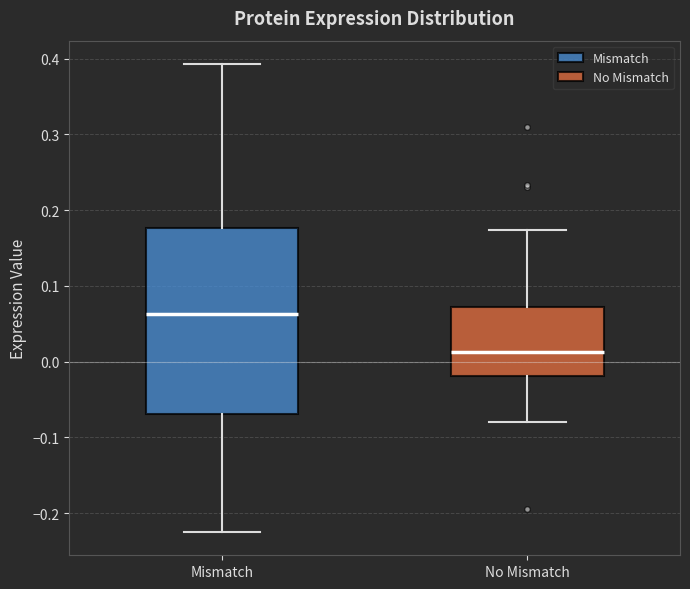

Where does the lower whisker of the box for No Mismatch end on the y-axis? The values are not printed on the chart, so give them approximately, as read against the axis.

-0.08